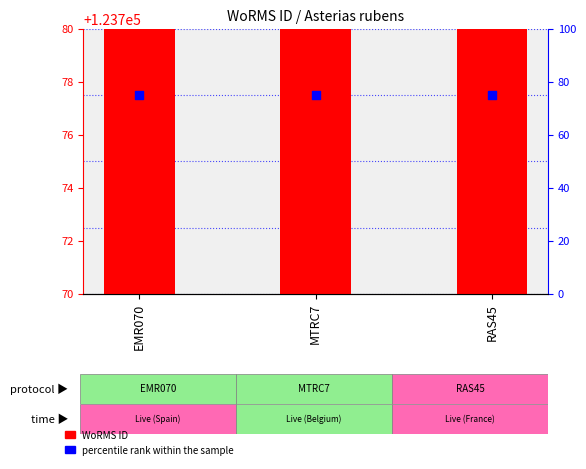

Is the value of WoRMS ID at EMR070 greater than the value of percentile rank within the sample at RAS45?

Yes